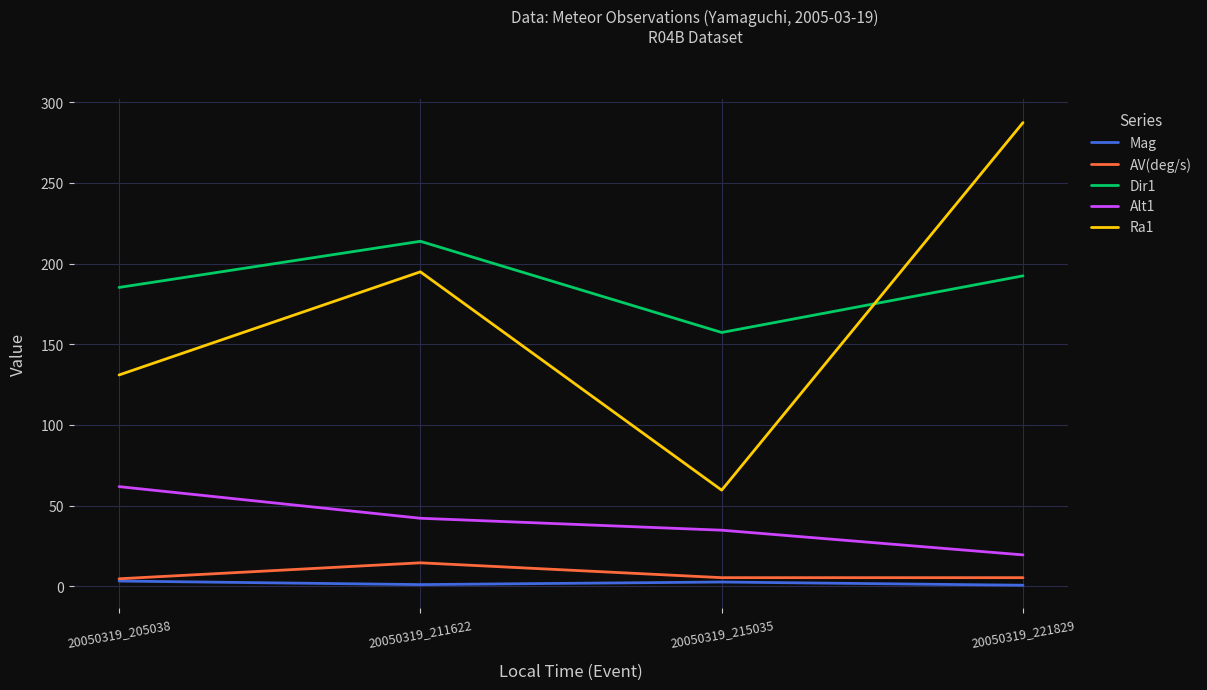

At which category is the sum across all series the highest?

20050319_221829